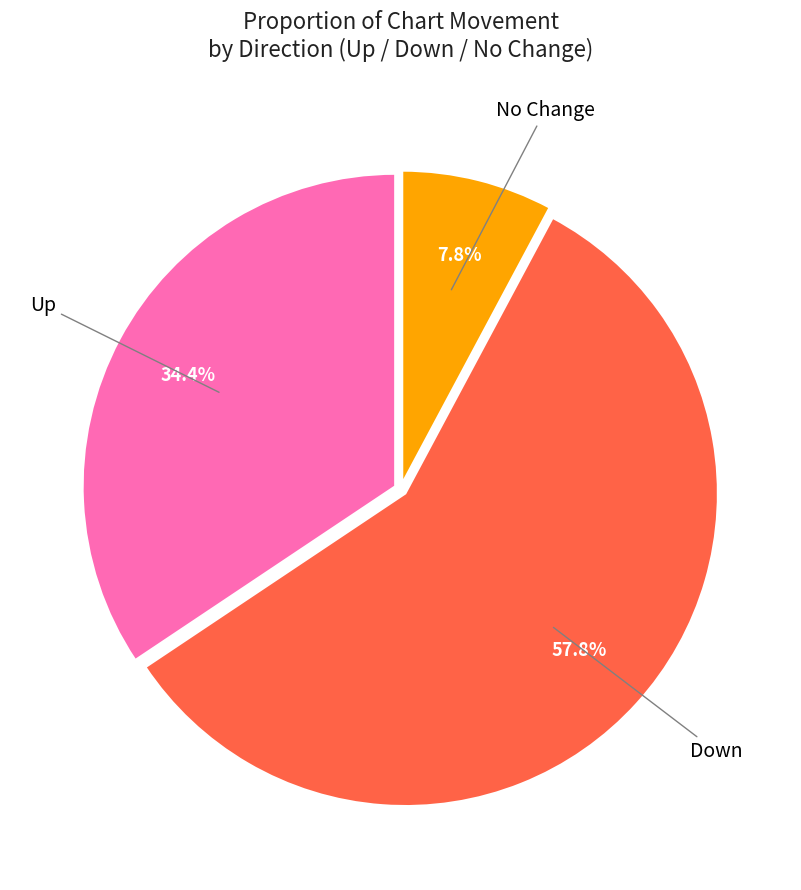

Is there a majority slice in this chart?

Yes